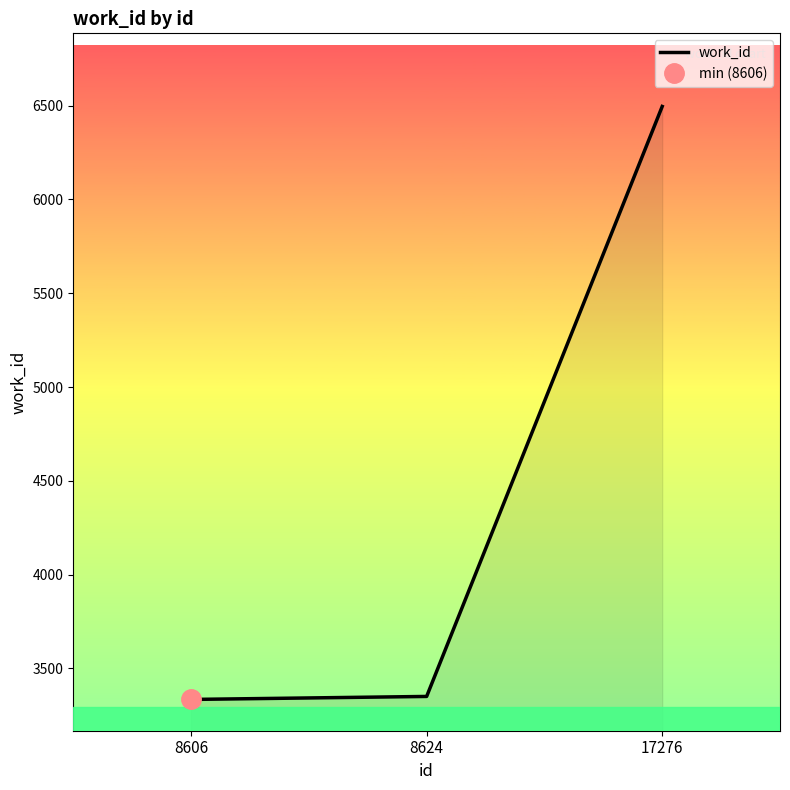

Reading left to right, extract all data points from this chart.

8606=3335	8624=3351	17276=6496